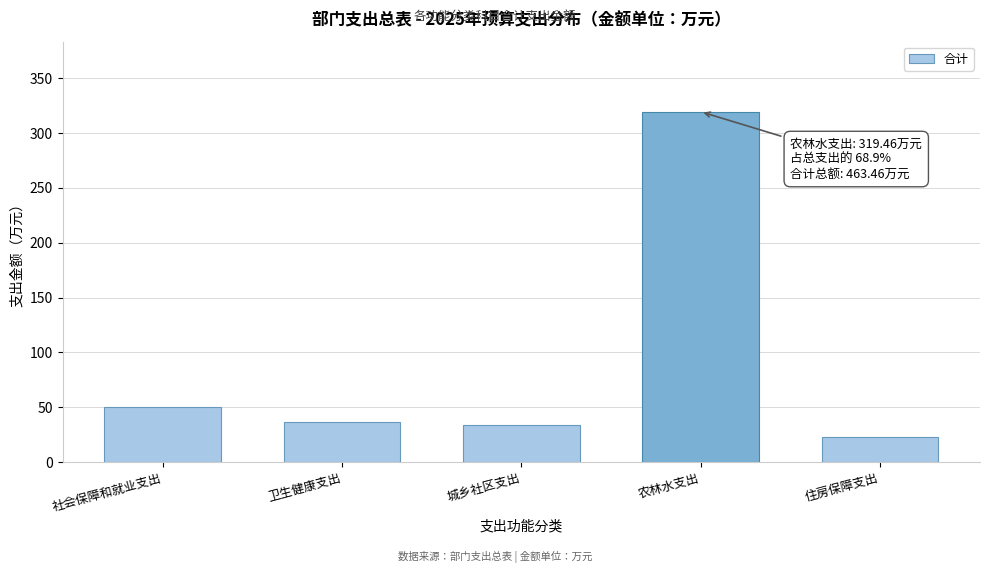

Reading left to right, extract all data points from this chart.

50.6	36.2	34.0	319.5	23.2